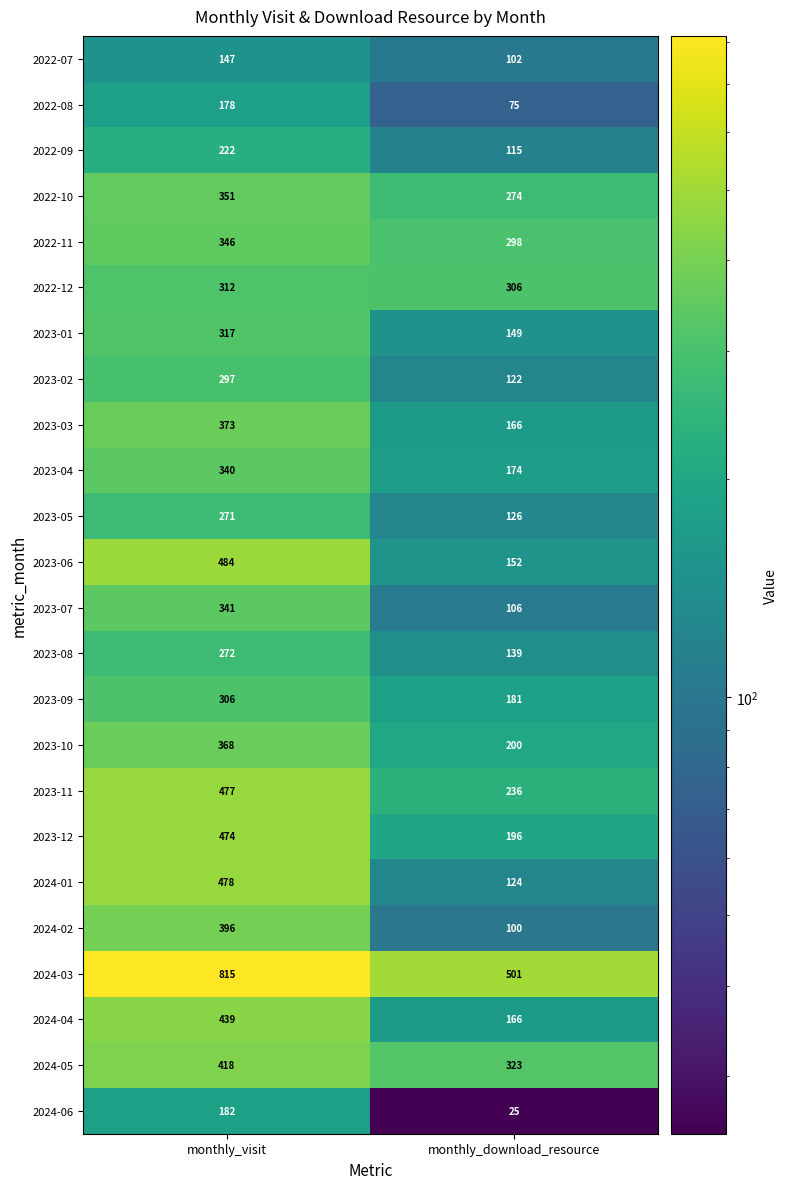

What is the average value of the 2022-11 series?

322